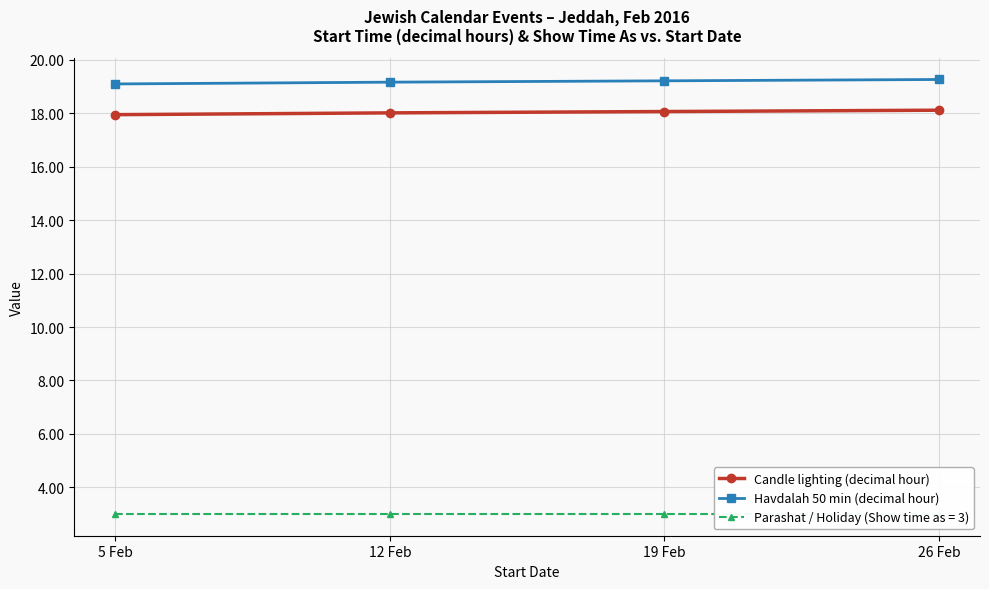

What is the spread (max minus min) of values at 26 Feb?

1.1